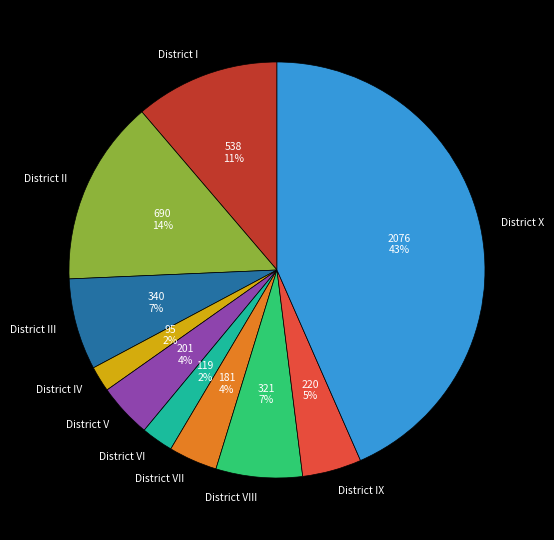

Is it true that District X is 43% of the pie?

True